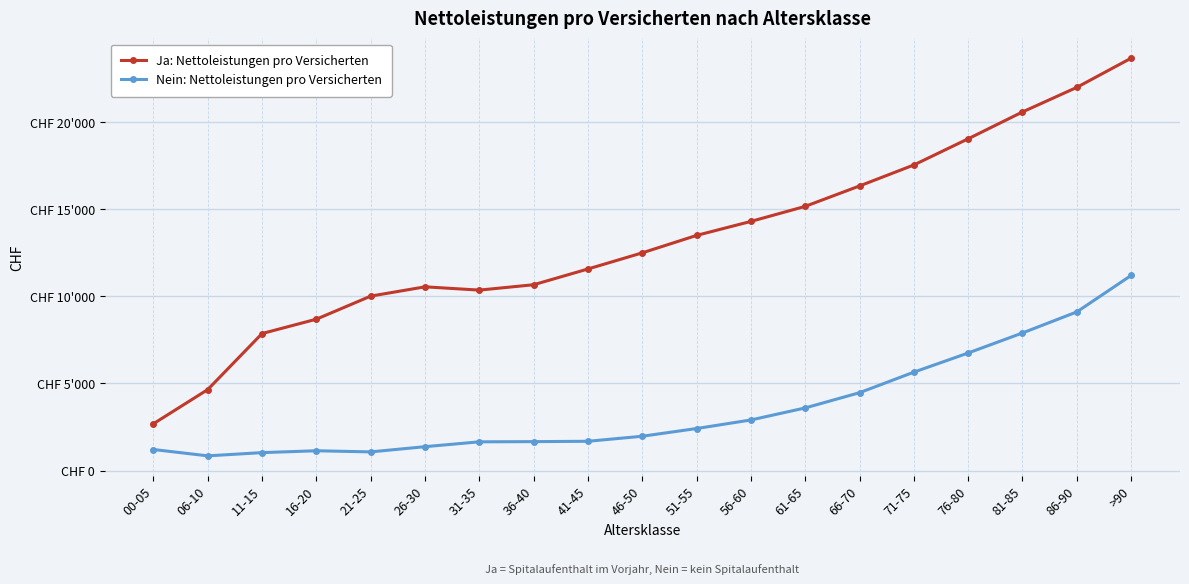

What are all the series names shown in the legend?

Ja: Nettoleistungen pro Versicherten, Nein: Nettoleistungen pro Versicherten